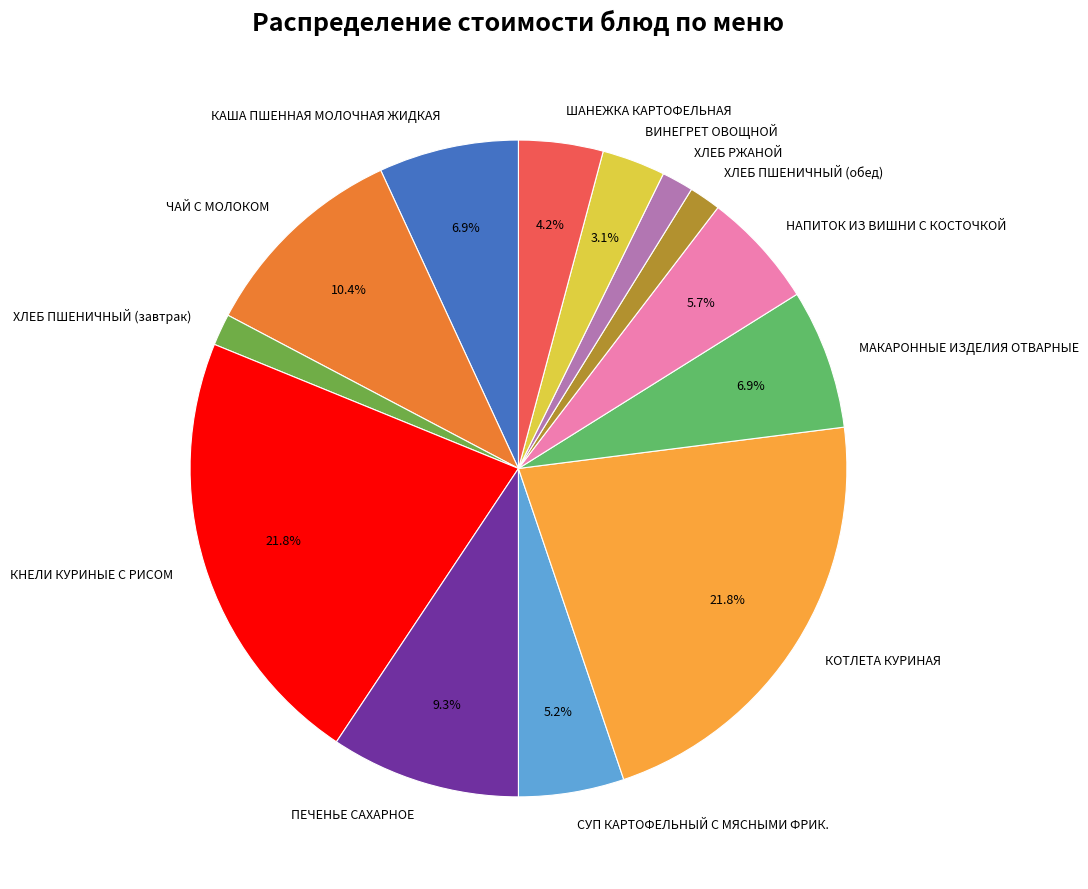

To the nearest percent, what percentage of the pie is КНЕЛИ КУРИНЫЕ С РИСОМ?

22%